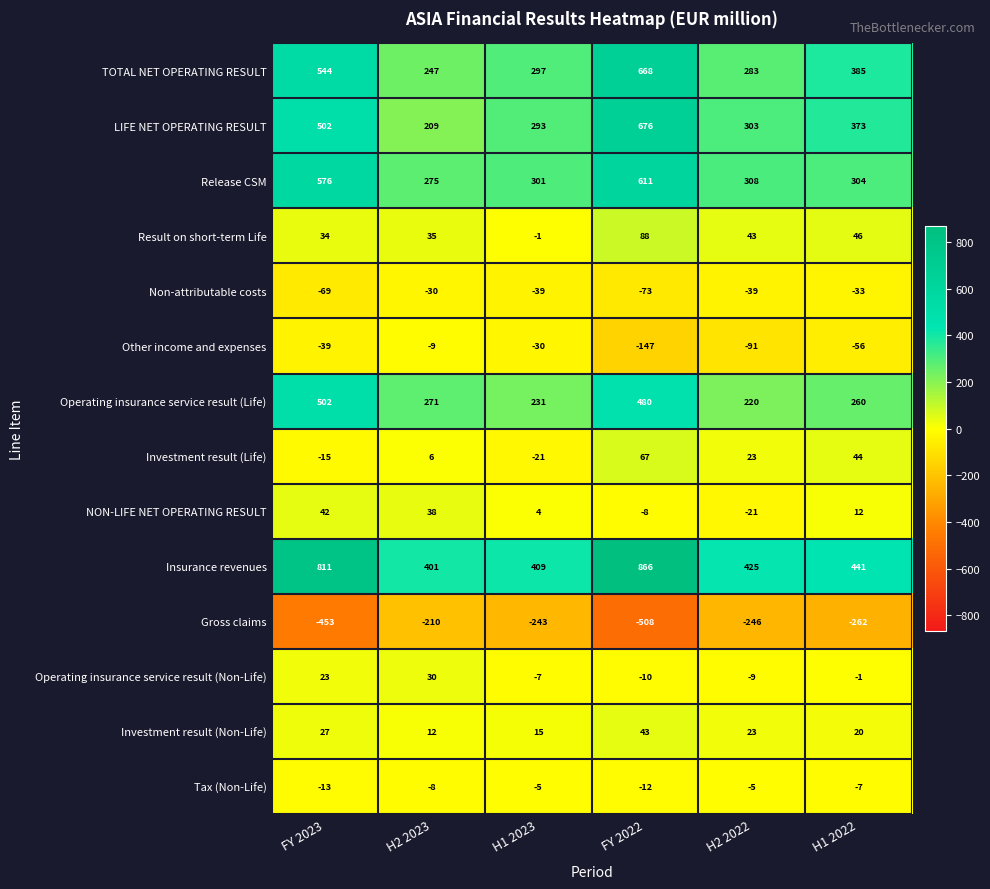

What is the smallest value displayed?

-508